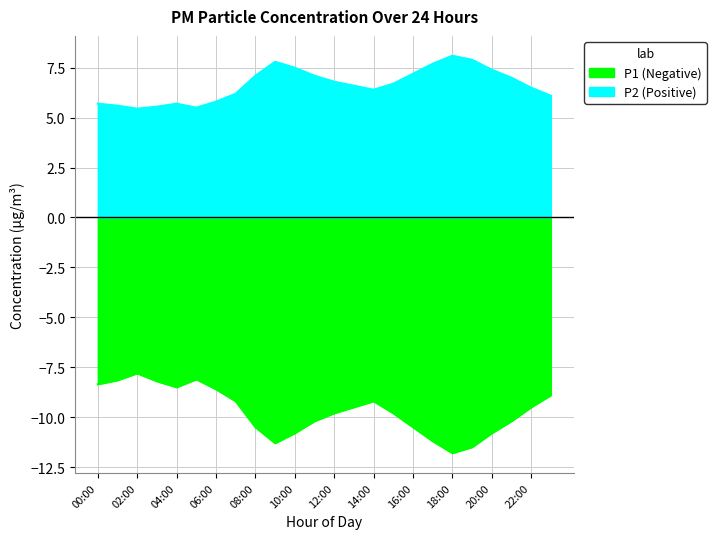

Is it true that P2 equals 10.7 at 23:00?

False